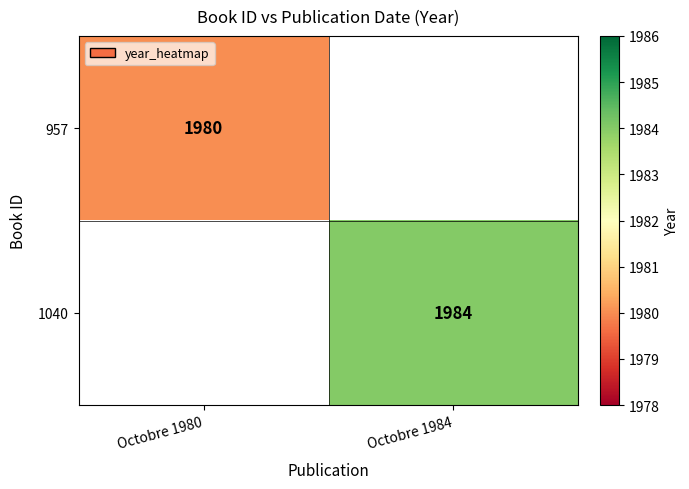

Between Octobre 1980 and Octobre 1984, which is larger?

Octobre 1984